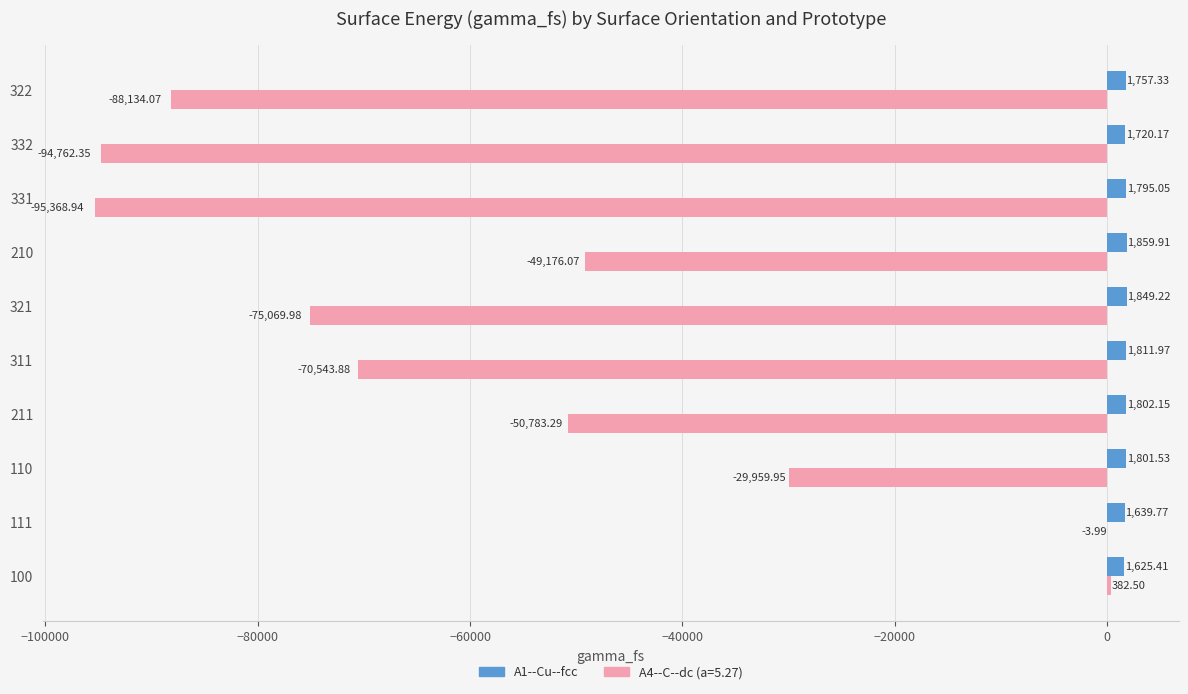

What is the sum of all A4--C--dc (a=5.27) values?

-553420.0